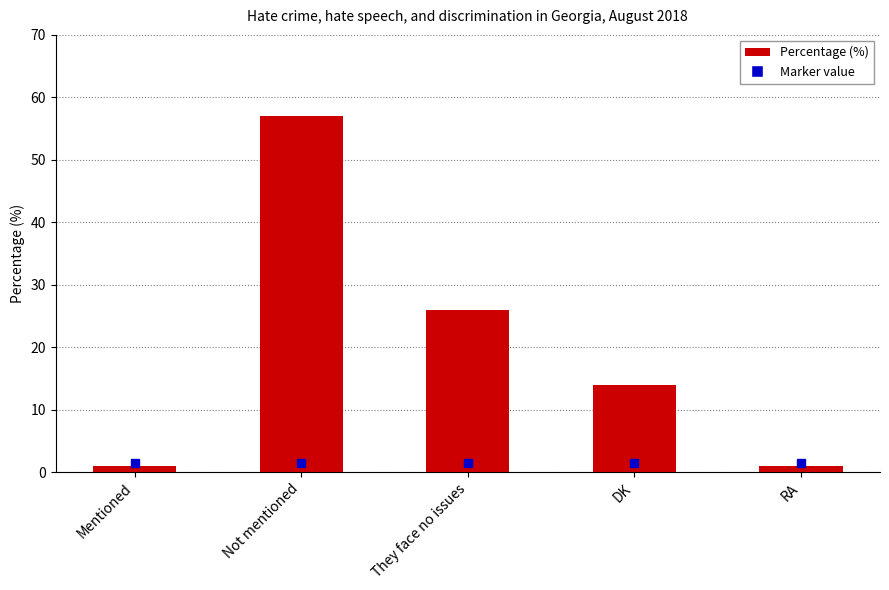

The chart shows a value of 57 at Not mentioned. True or false?

True